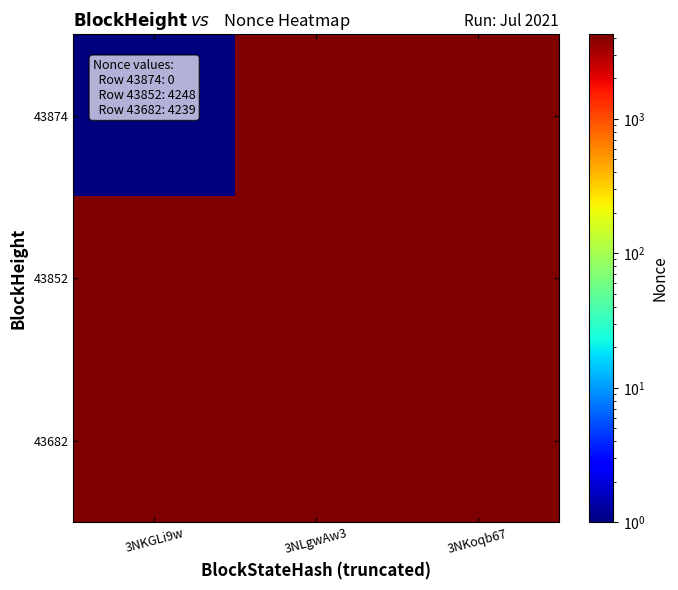

At how many categories does at least one series exceed 3919?

3